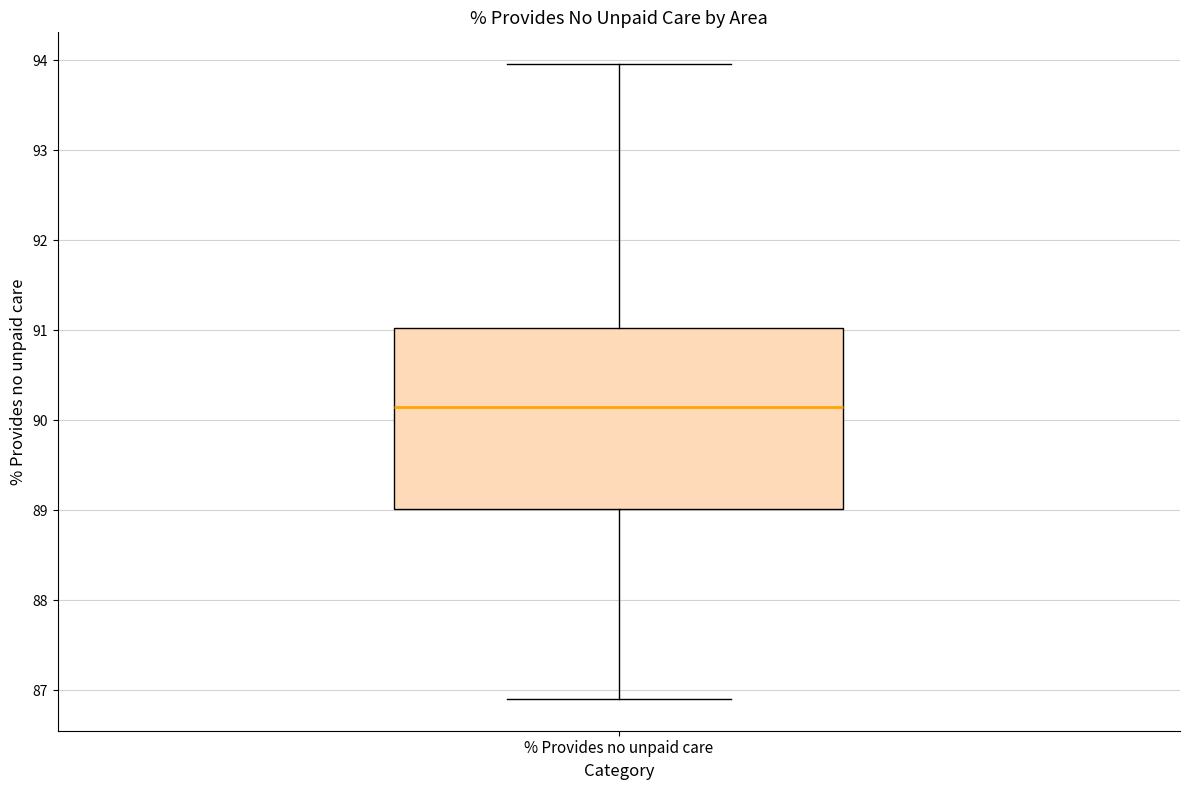

Transcribe this box plot: give where the median line is, the range the box spans, and where the two whiskers end, as read against the y-axis. The values are not printed on the chart, so give them approximately, as read against the axis.

median 90.1, box 89.0 to 91.0, whiskers 86.9 to 94.0